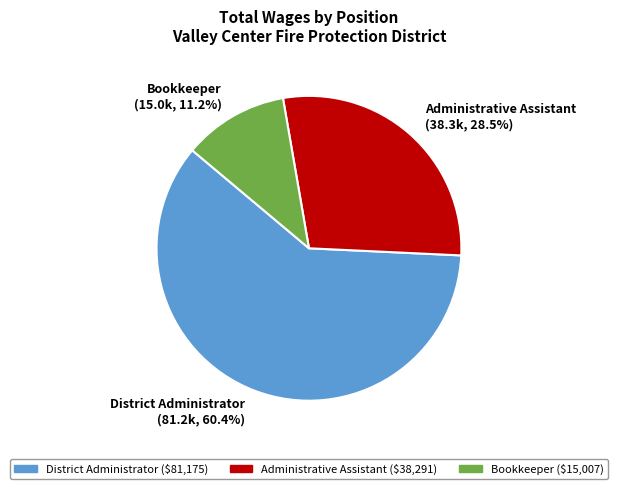

Rank the categories by value from lowest to highest.

Bookkeeper, Administrative Assistant, District Administrator